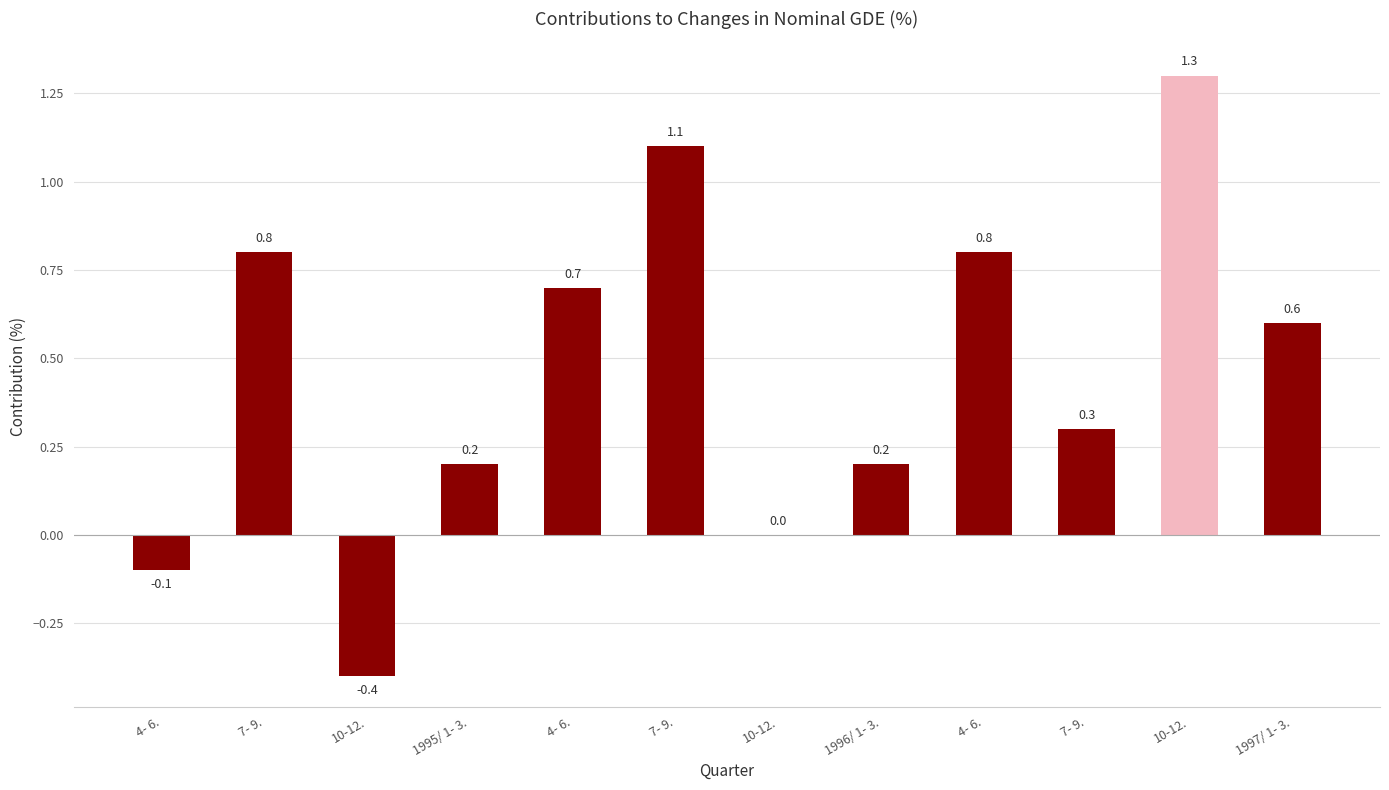

What is the sum of all values?

5.5